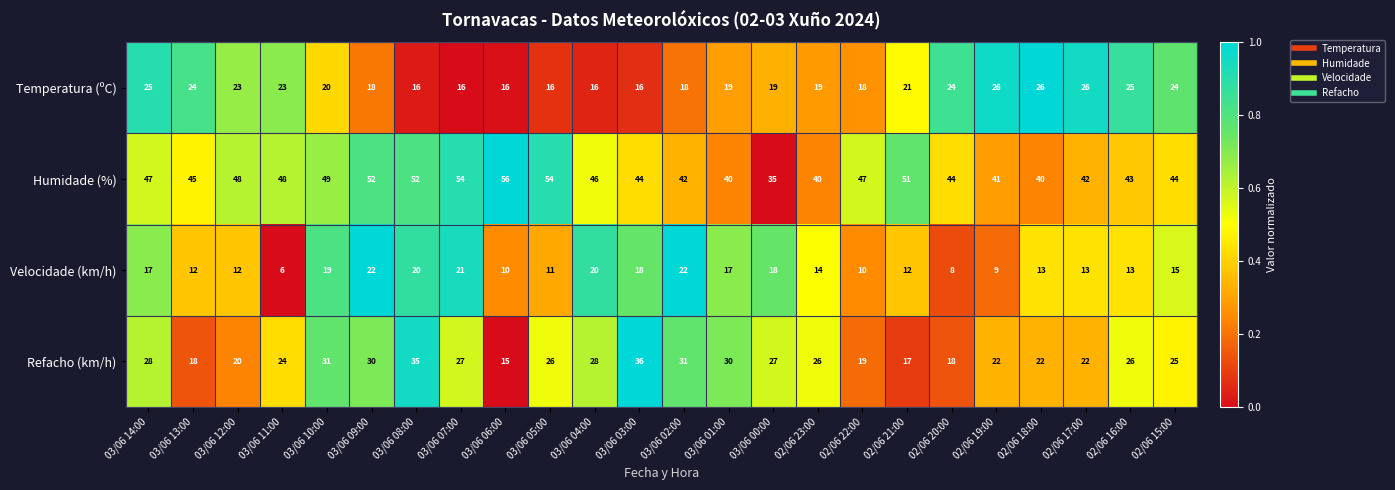

Count the number of data series in this chart.

4